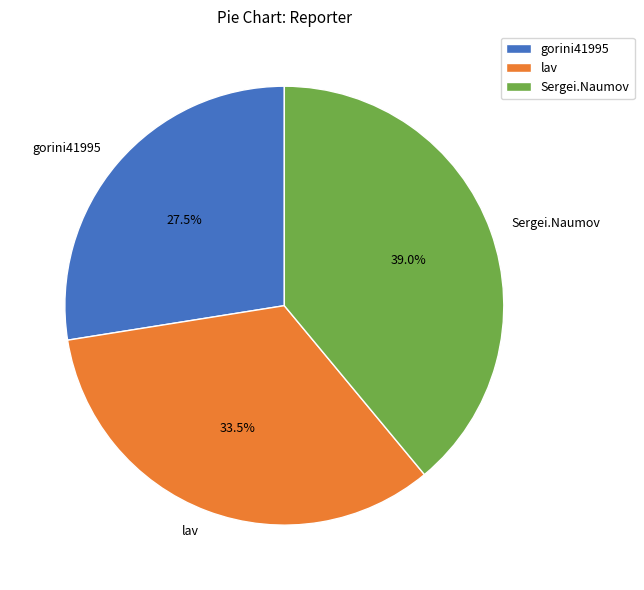

Combined, do lav and Sergei.Naumov account for over 50%?

Yes